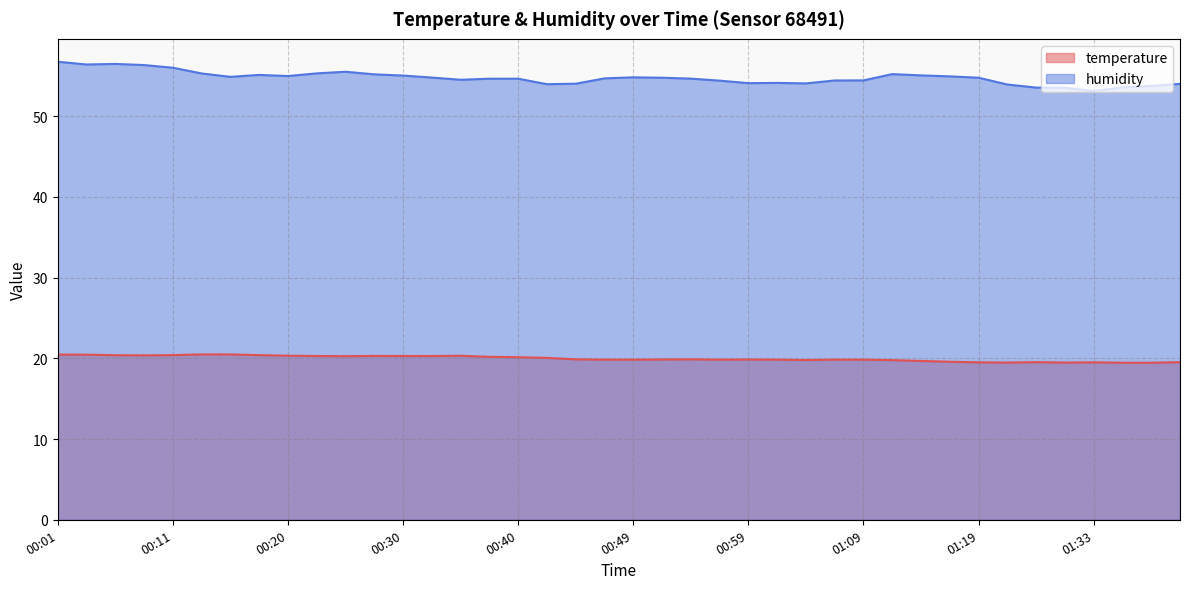

In humidity, how many points are higher than both neighbors (excluding endpoints)?

6